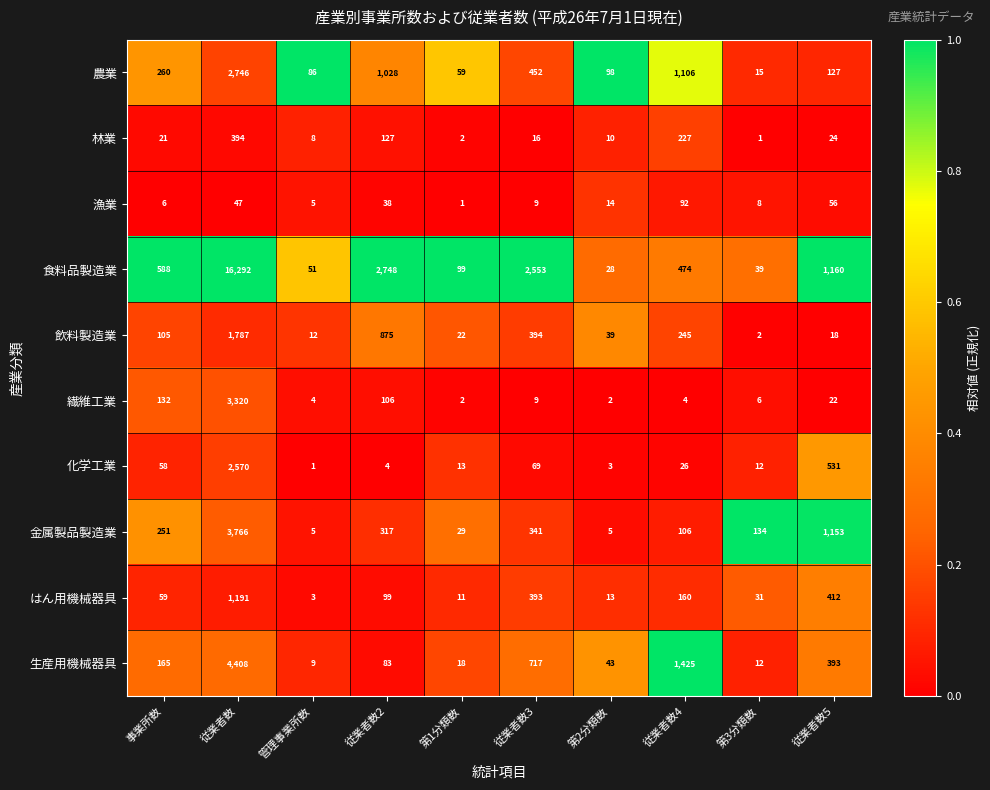

What is the difference between the maximum and minimum values in the 食料品製造業 series?

16264